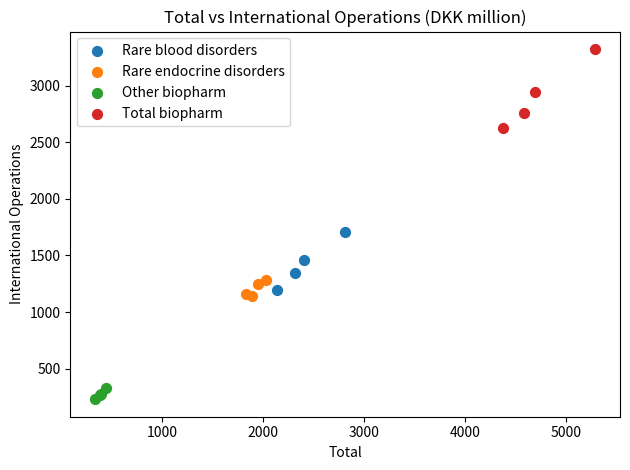

What are all the series names shown in the legend?

Rare blood disorders, Rare endocrine disorders, Other biopharm, Total biopharm